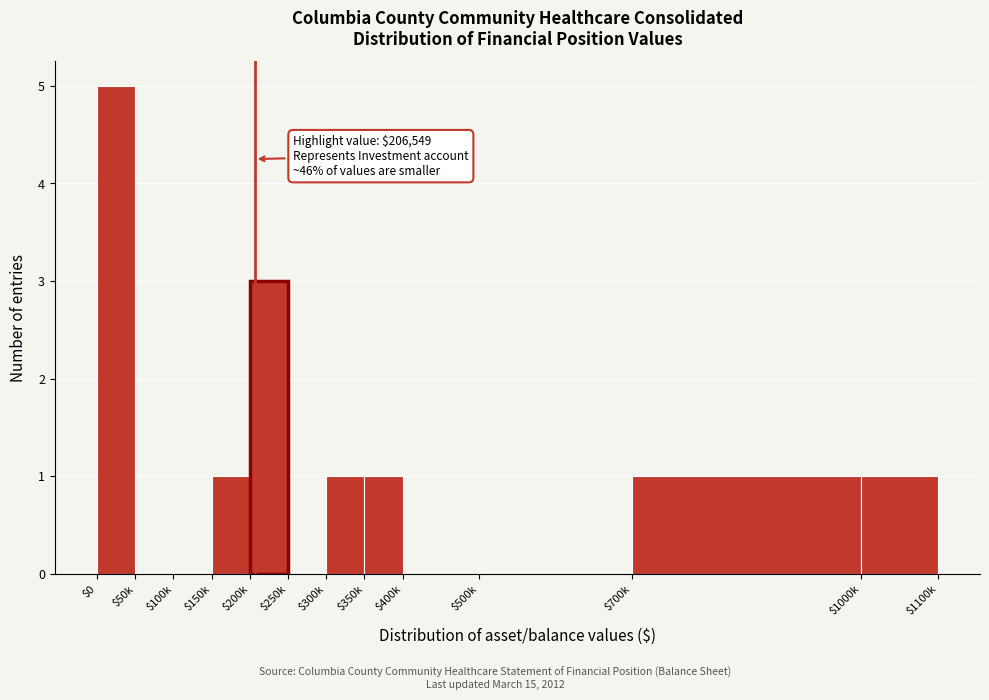

Read the value at $200k.

3